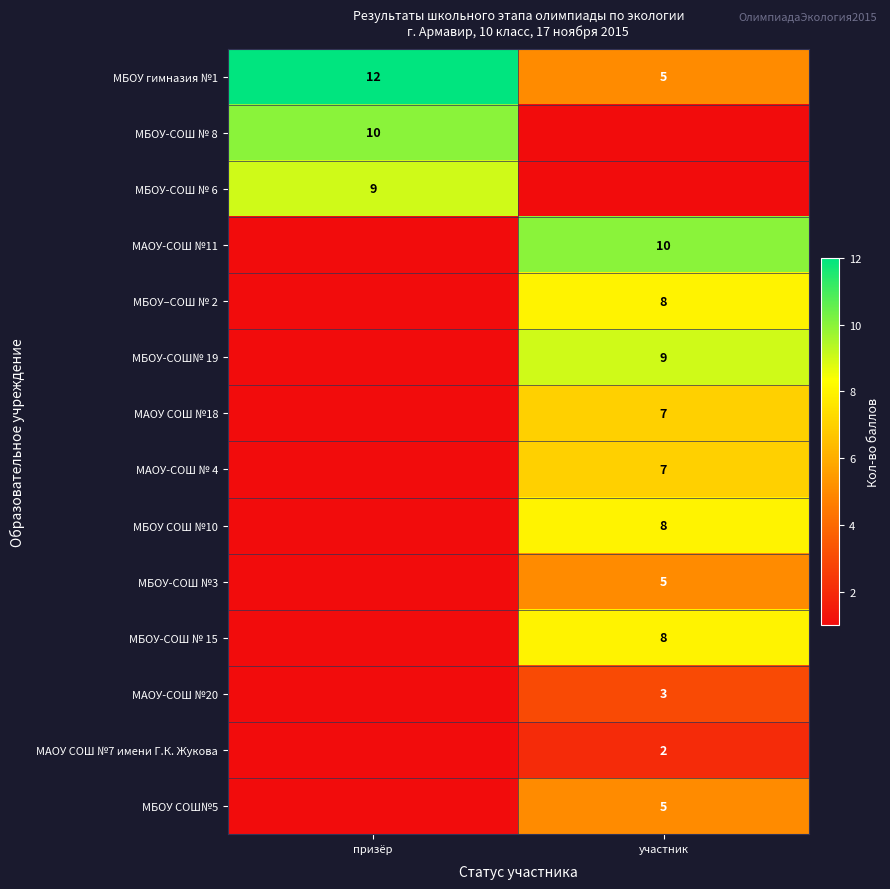

True or false: МБОУ-СОШ № 8 has a value of 16 at призёр.

False